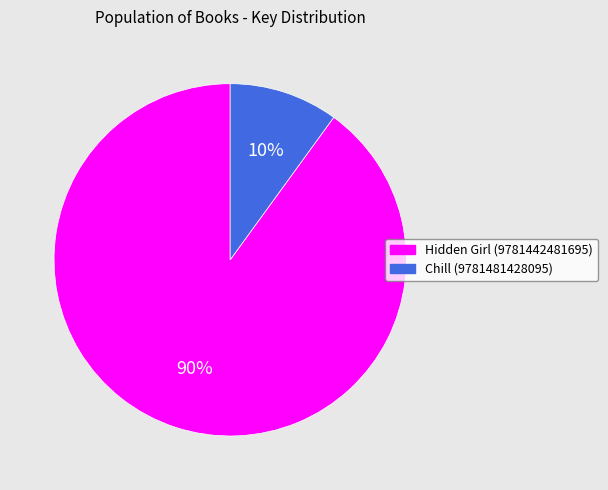

Rank the categories by value from highest to lowest.

Hidden Girl (9781442481695), Chill (9781481428095)